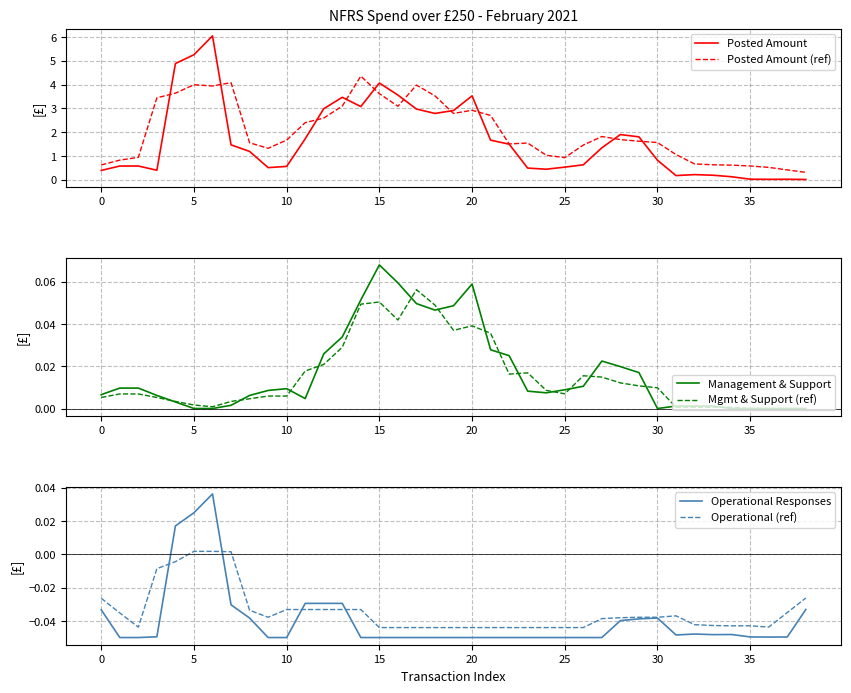

True or false: Posted Amount (ref) has a value of 0.9 at 30.

False